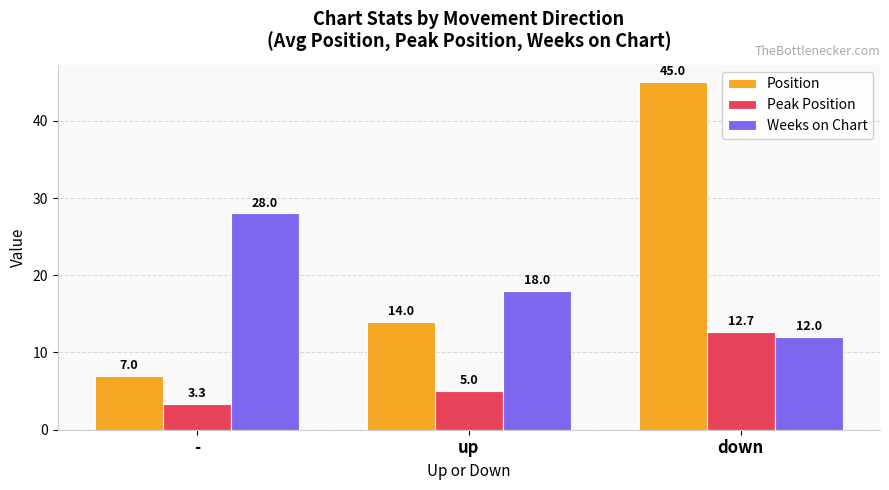

Which series has the largest range (max minus min)?

Position